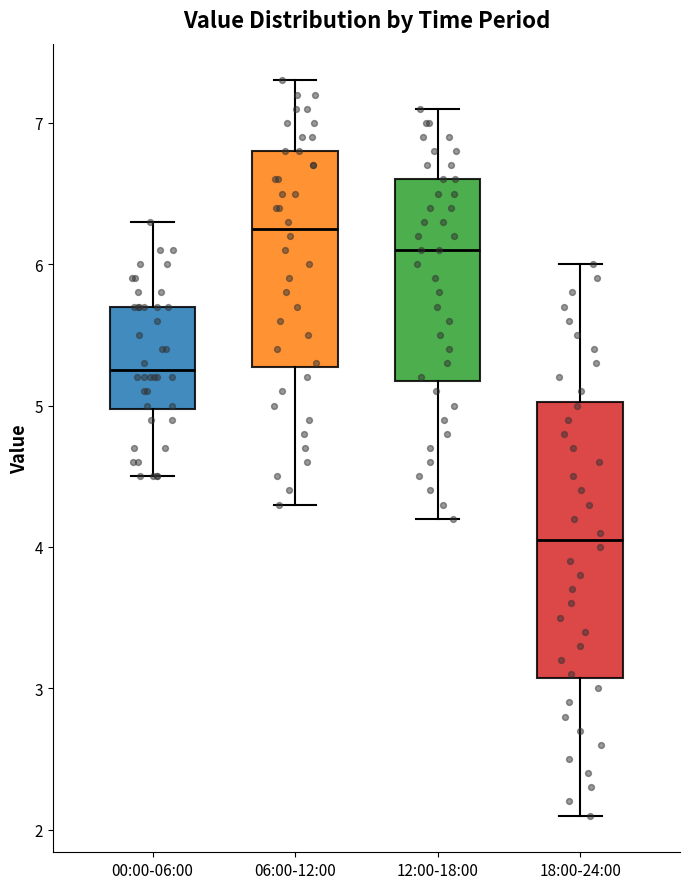

Where does the upper whisker of the box for 12:00-18:00 end on the y-axis? The values are not printed on the chart, so give them approximately, as read against the axis.

7.1